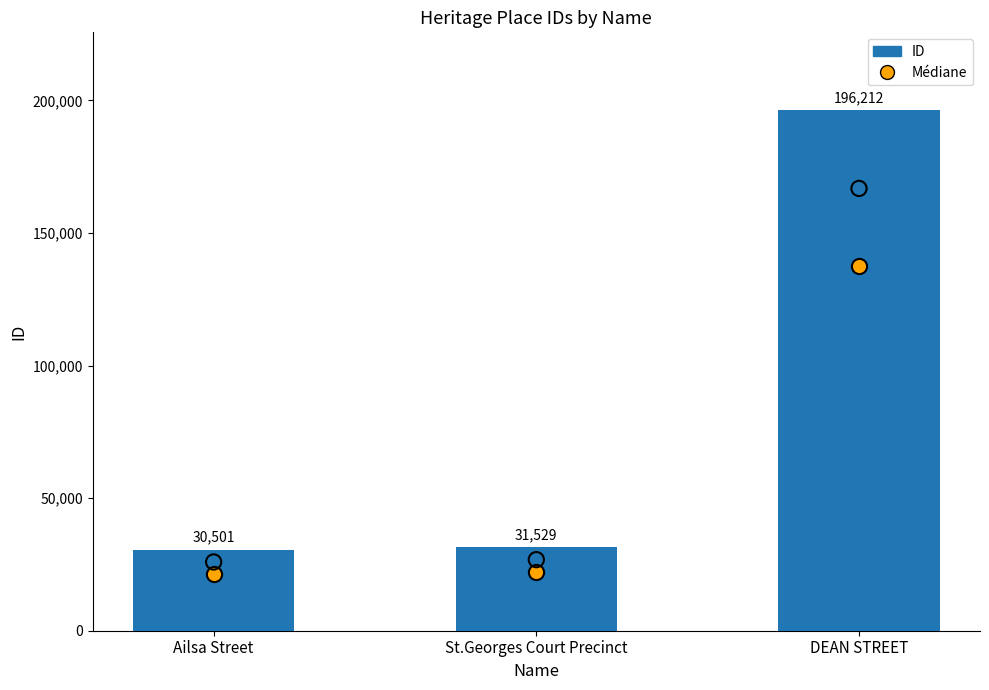

Which series has the largest Y range (max minus min)?

ID